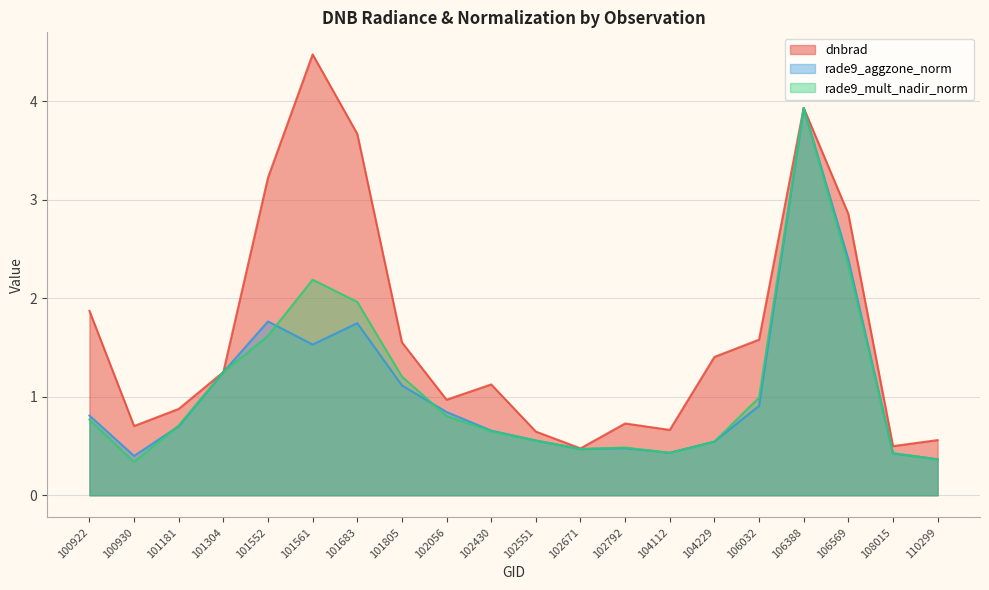

How many lines are shown in the chart?

3